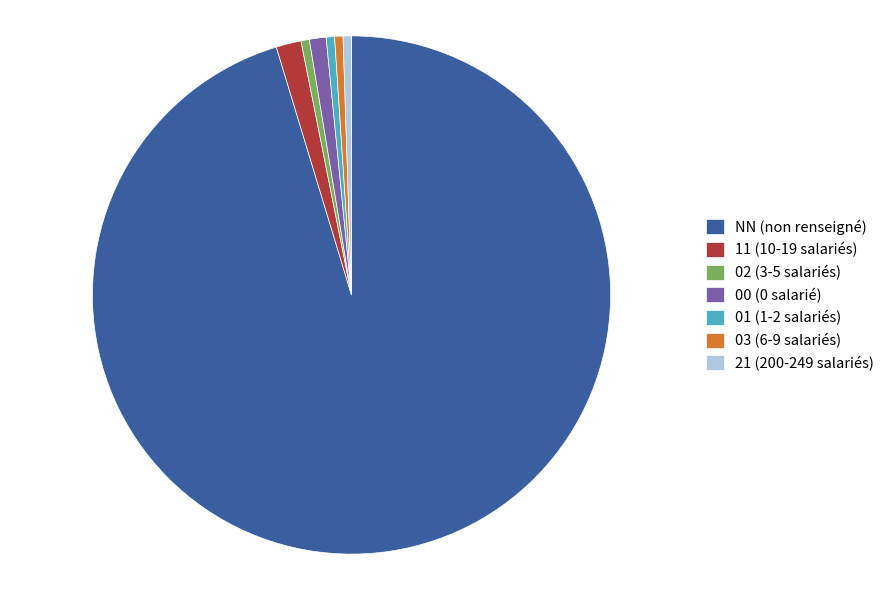

Is it true that 00 is 11% of the pie?

False